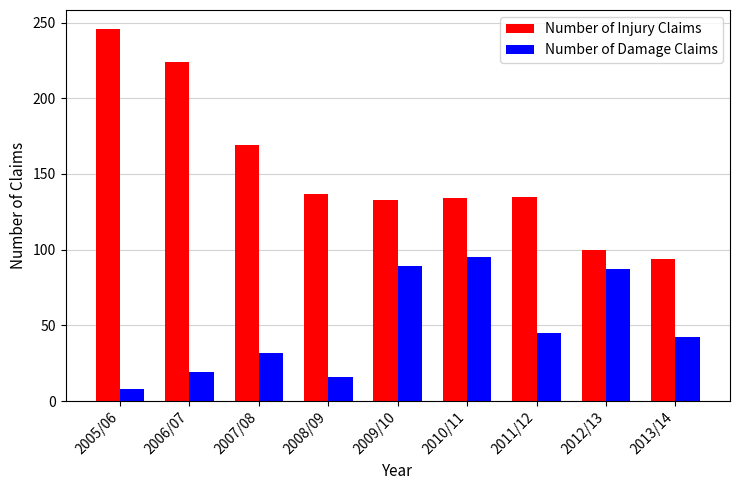

Rank the series by their maximum value, from lowest to highest.

Number of Damage Claims, Number of Injury Claims